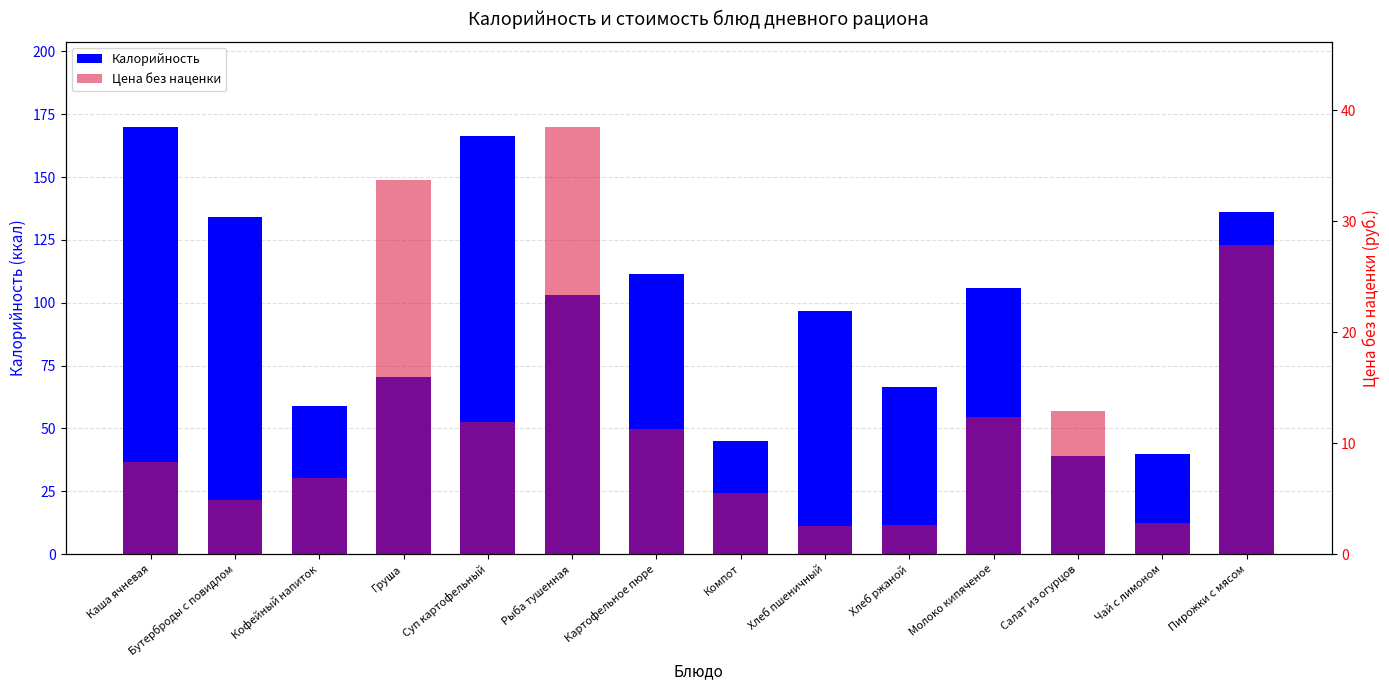

At which category is the sum across all series the highest?

Суп картофельный